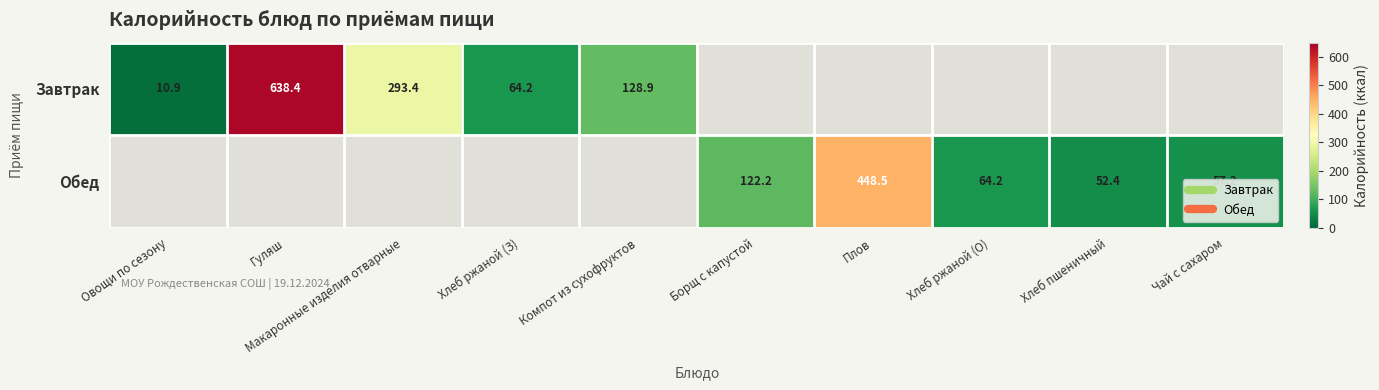

Is the value of Обед at Компот из сухофруктов greater than the value of Завтрак at Гуляш?

No